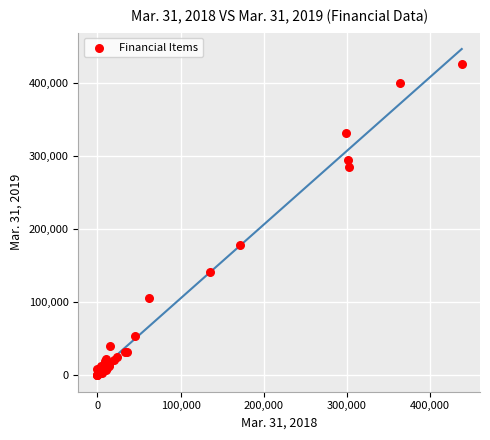

What Y value in the scatter plot is closest to 213276?

177925